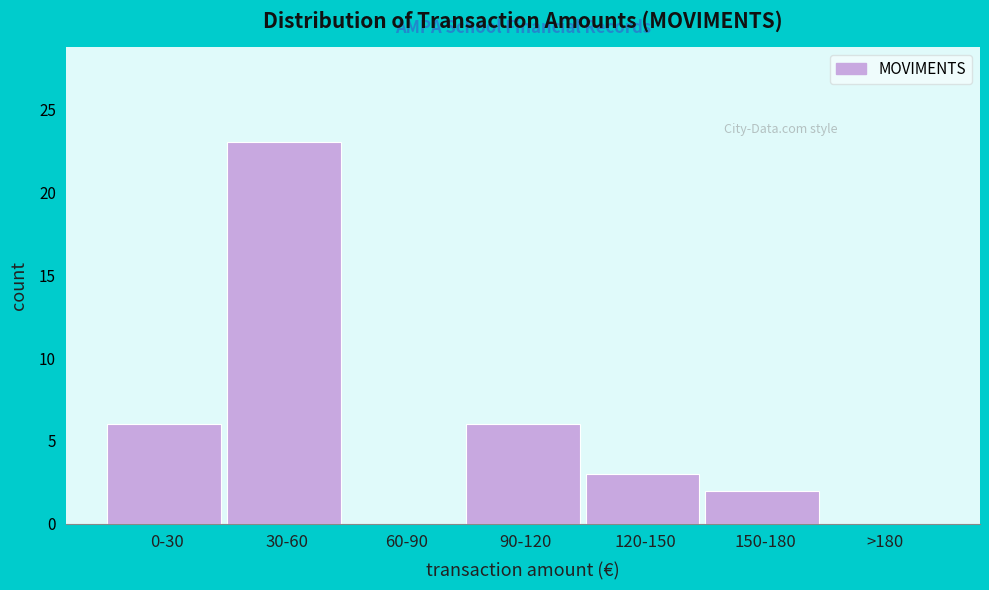

Reading left to right, what are all the values shown in this chart?

0-30=6	30-60=23	60-90=0	90-120=6	120-150=3	150-180=2	>180=0